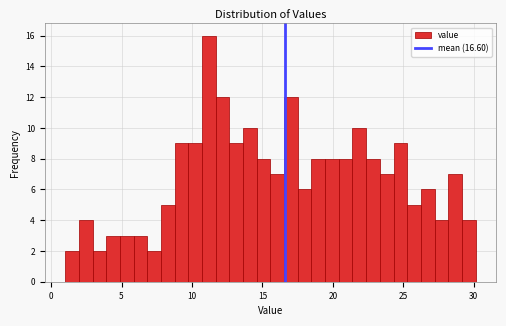

Read against the x-axis, roughly where is the centre of the tallest bar?

11.0